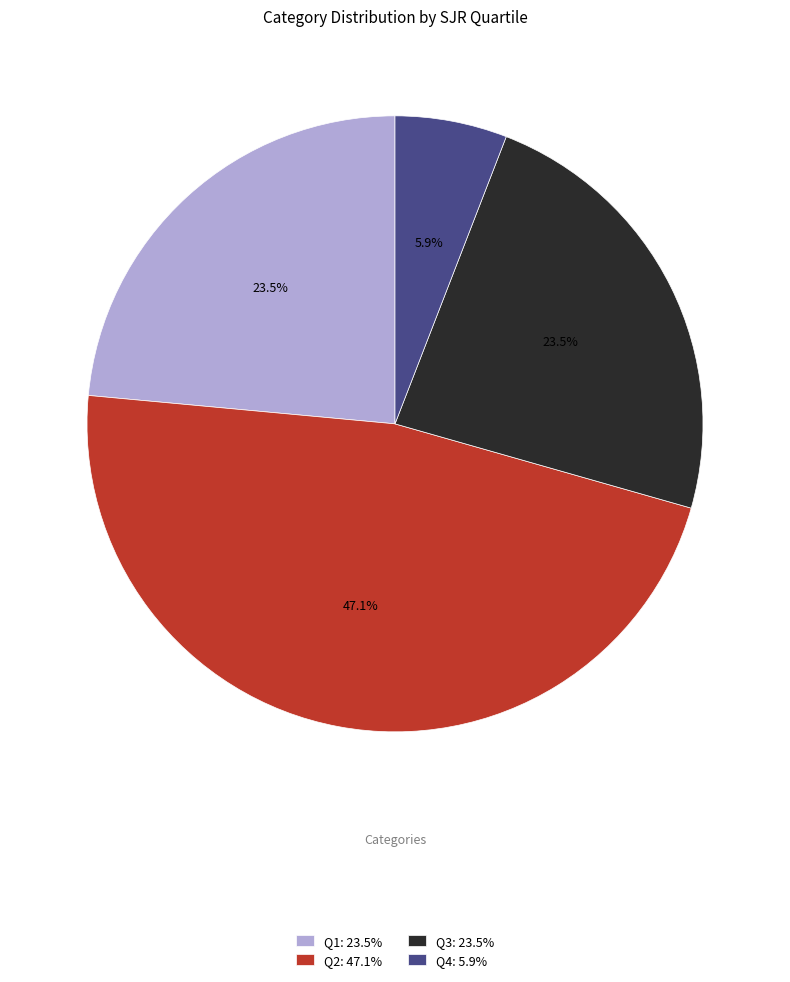

Between Q2: 47.1% and Q3: 23.5%, which is larger?

Q2: 47.1%